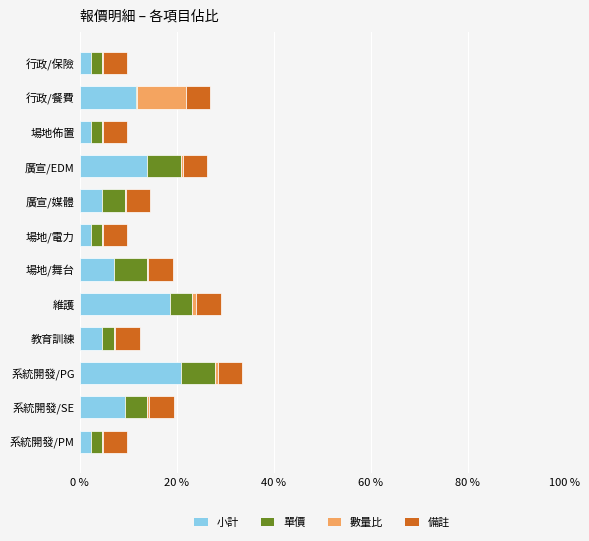

What is the maximum value for 小計?

20.9